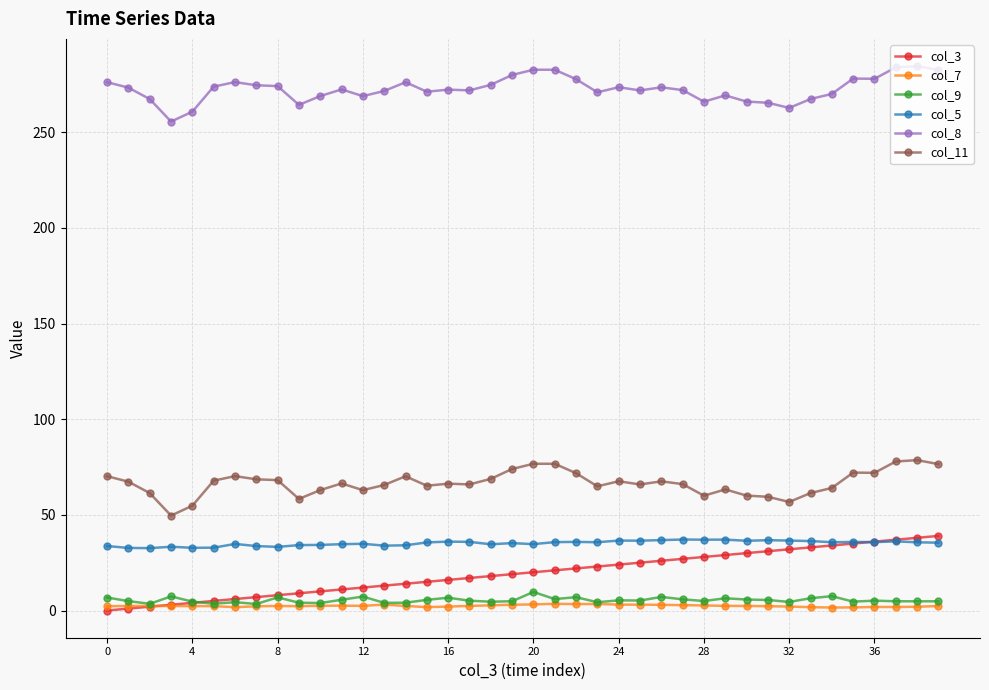

True or false: col_9 has more than 0 points higher than both neighbors.

True